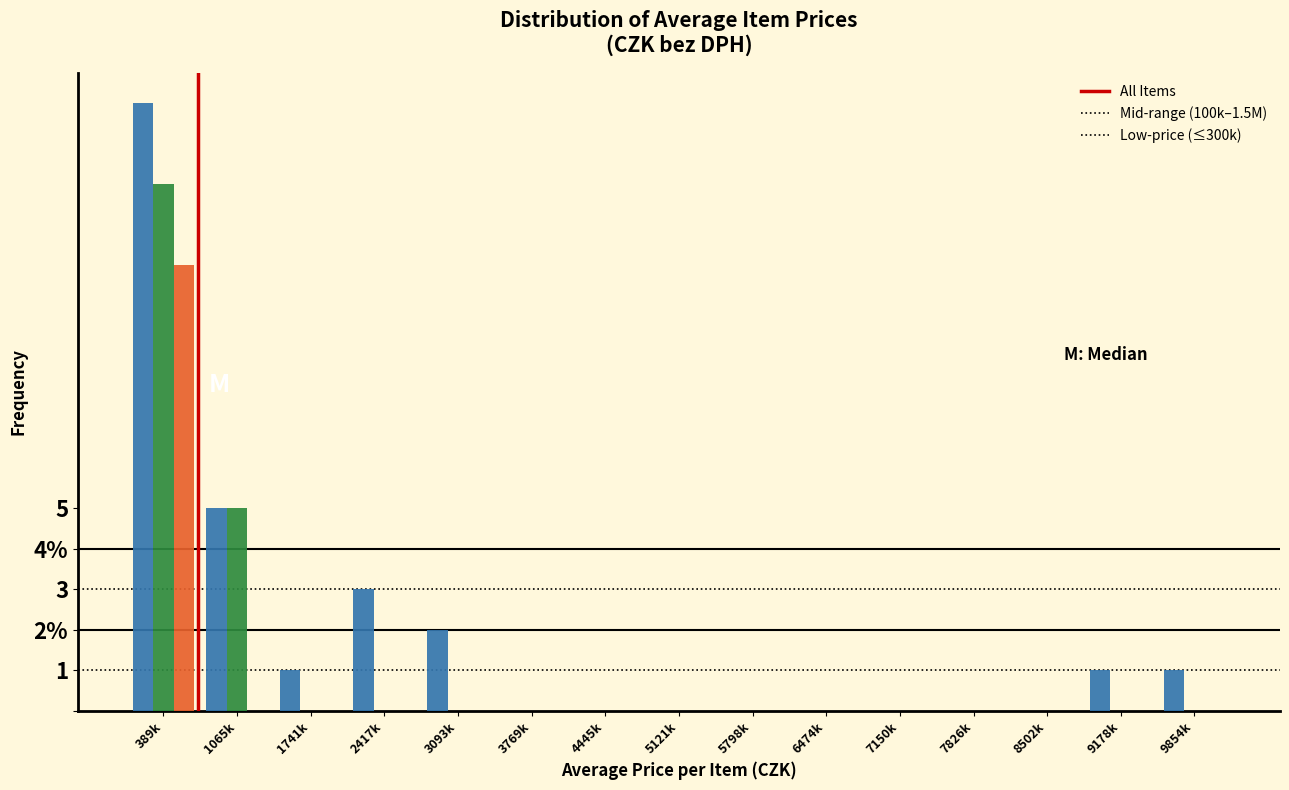

What are all the series names shown in the legend?

All Items, Mid-range (100k–1.5M), Low-price (≤300k)